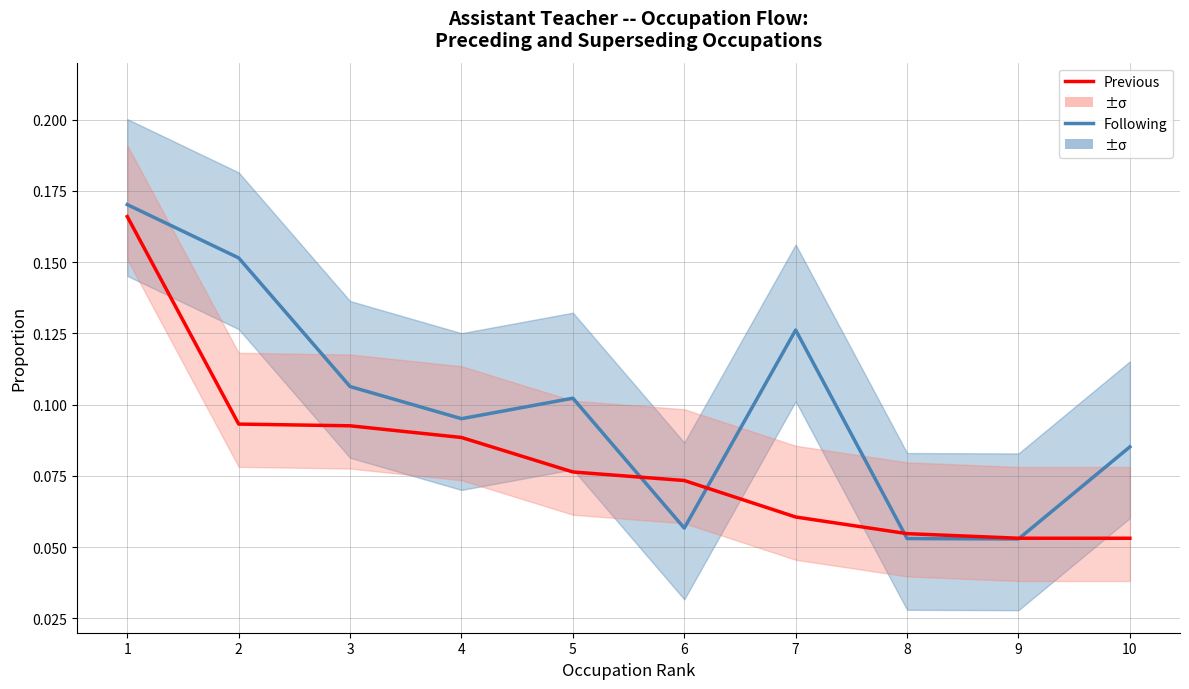

True or false: Previous and Following cross at least once.

True